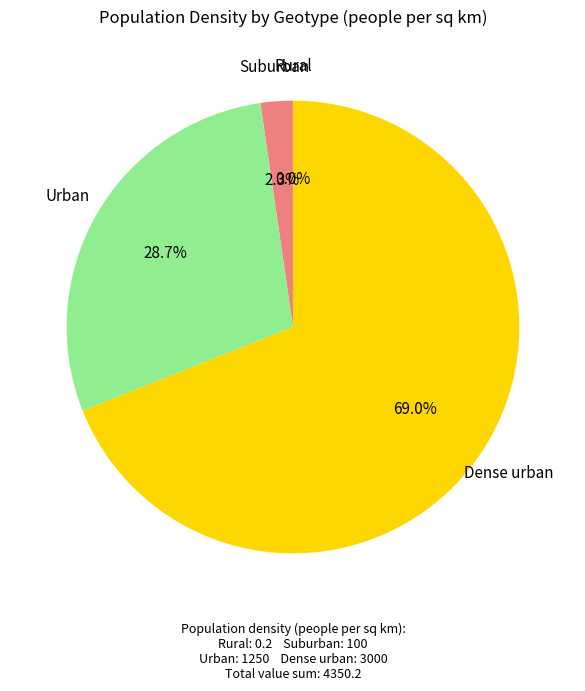

Is there any slice that represents more than half of the pie?

Yes